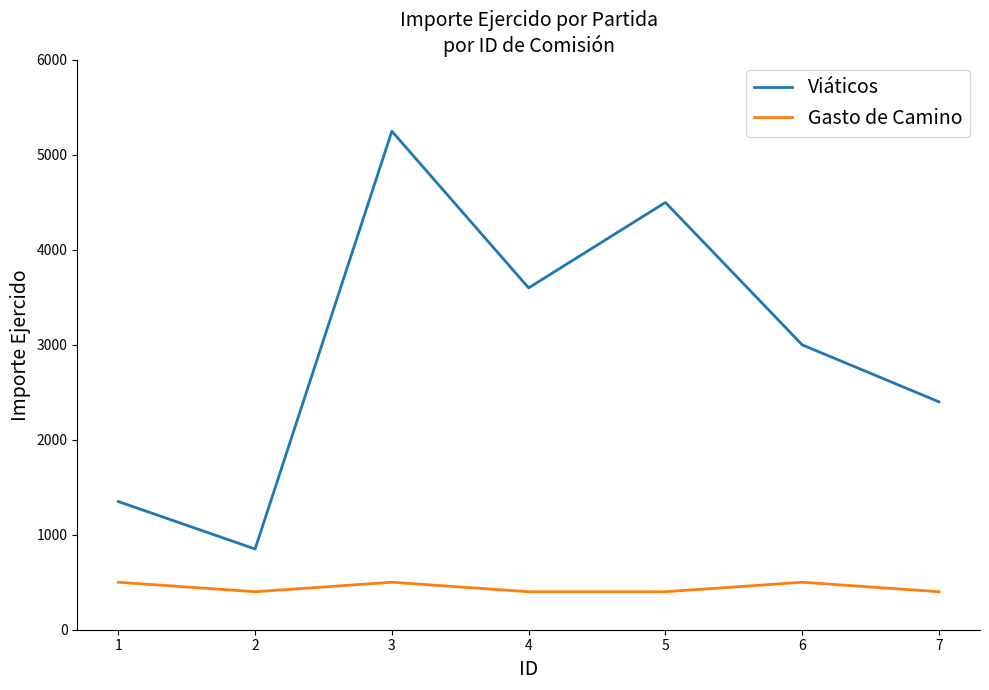

Reading right to left, extract all data points from this chart.

Viáticos: 7=2400	6=3000	5=4500	4=3600	3=5250	2=850	1=1350
Gasto de Camino: 7=400	6=500	5=400	4=400	3=500	2=400	1=500